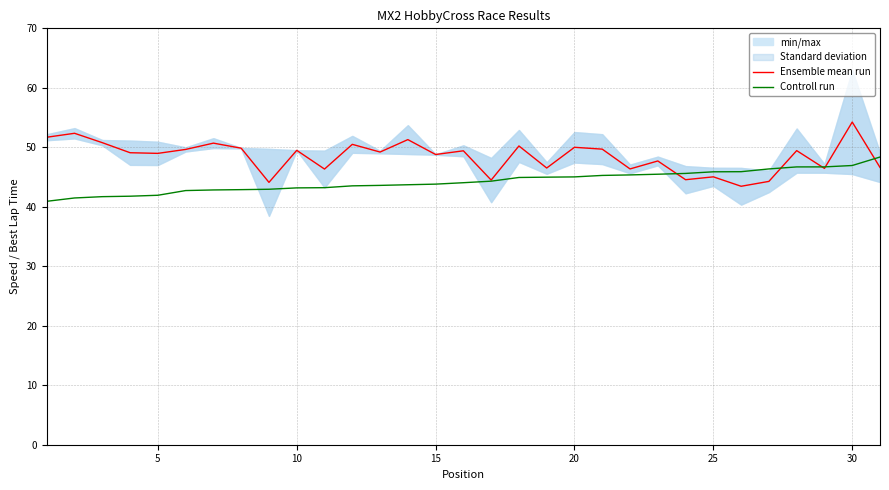

What is the value of the Controll run point at the 15th from the left?

43.8